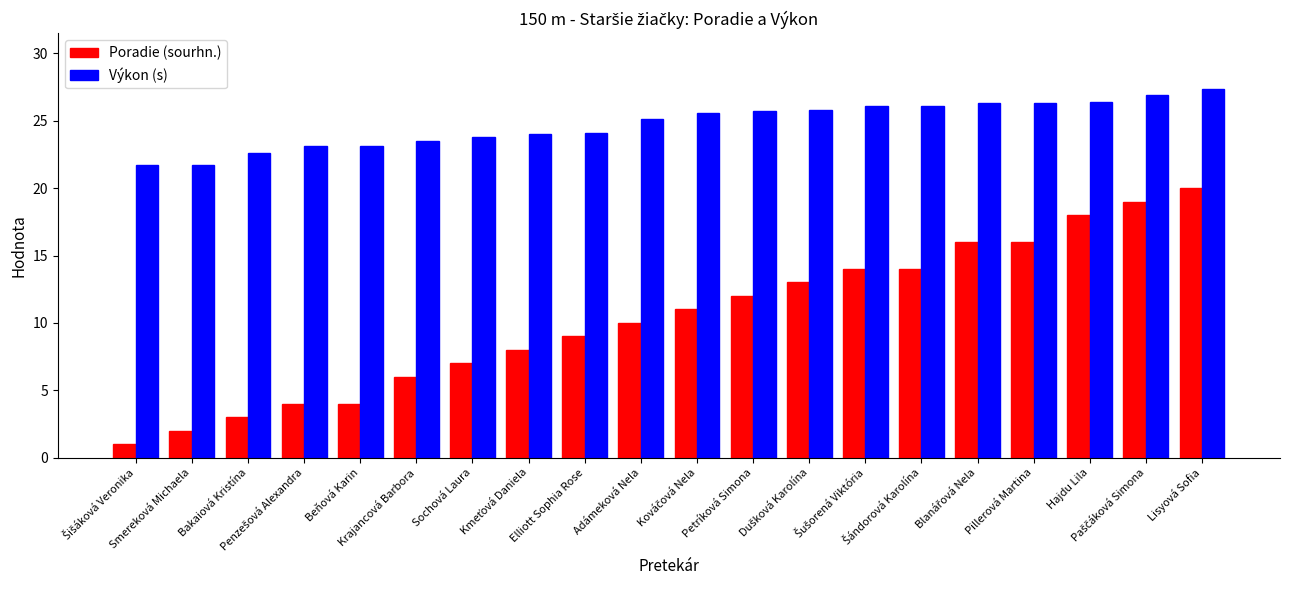

What is the highest value of the Poradie (sourhn.) series?

20.0